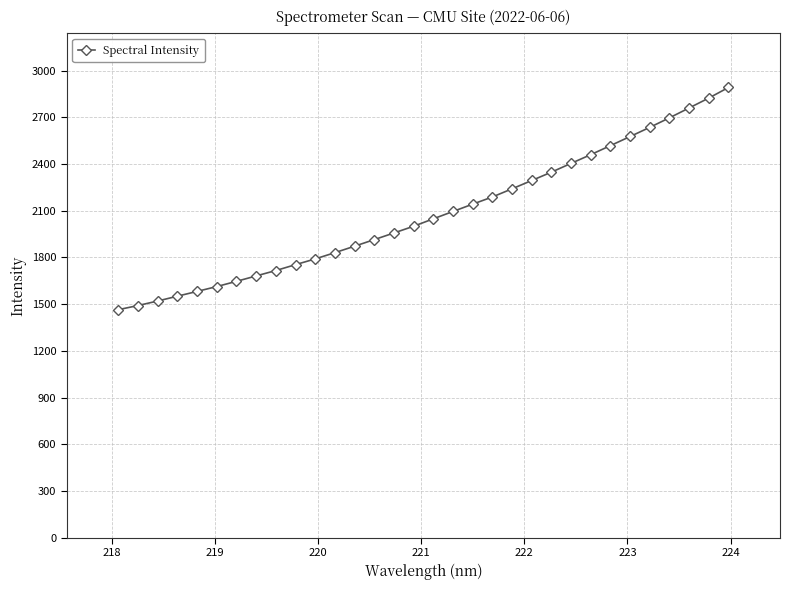

What is the difference between the second highest and minimum values?

1359.4